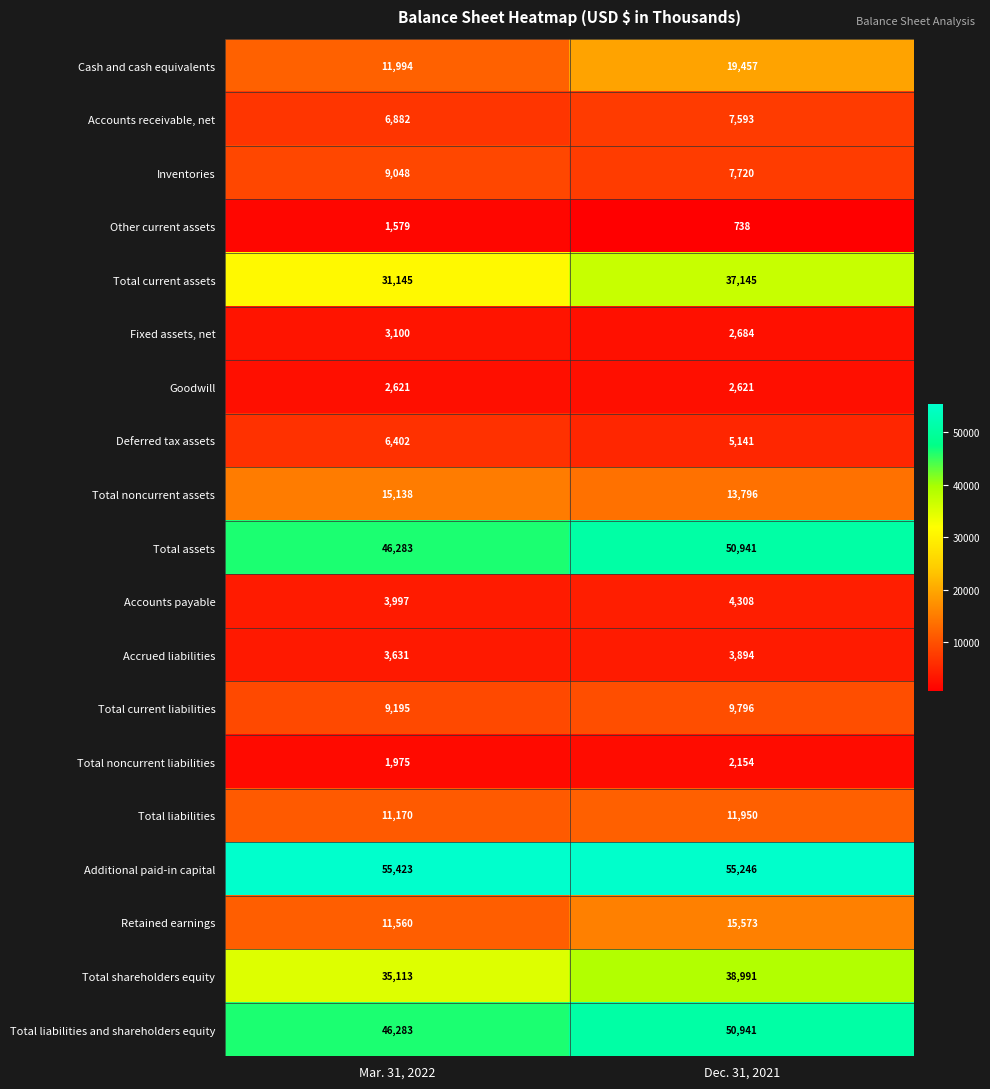

Rank the categories by Accrued liabilities value from highest to lowest.

Dec. 31, 2021, Mar. 31, 2022